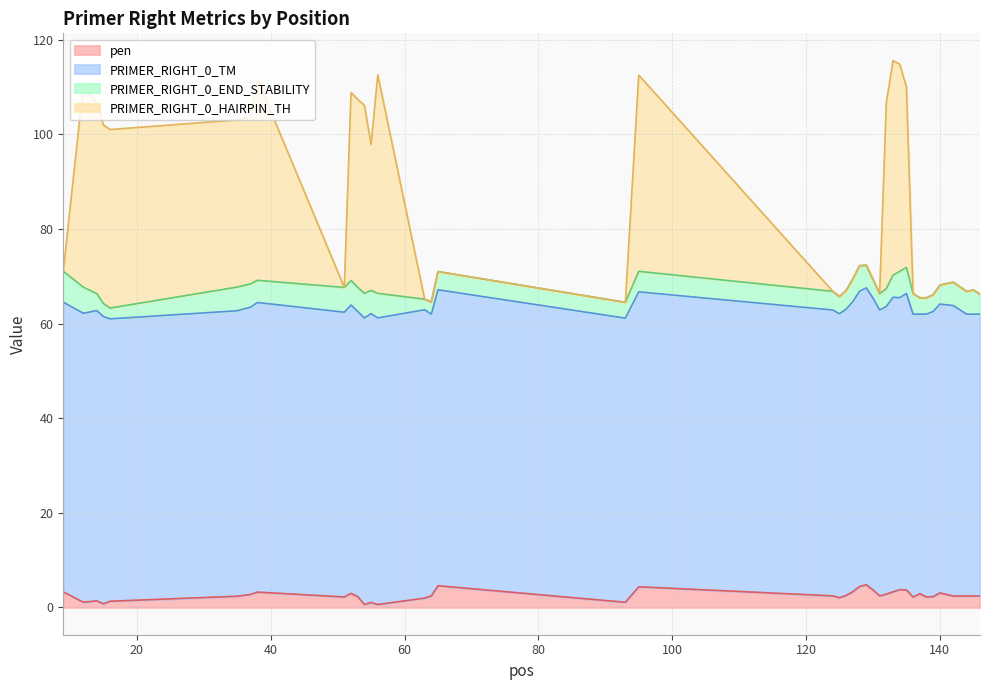

What is the sum of all pen values?

101.6